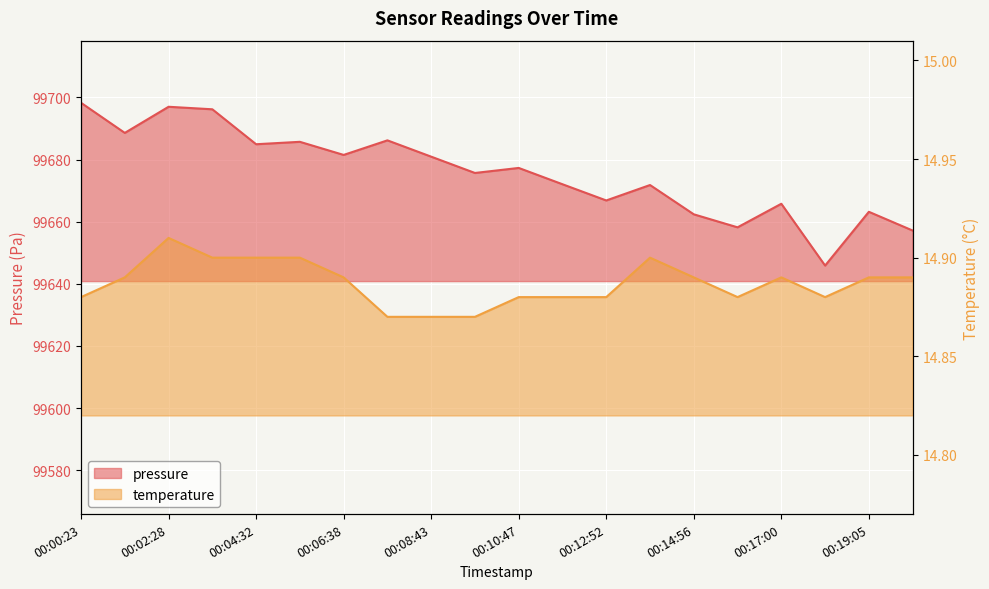

What is the difference between the highest and lowest values at 00:00:23?

99683.4